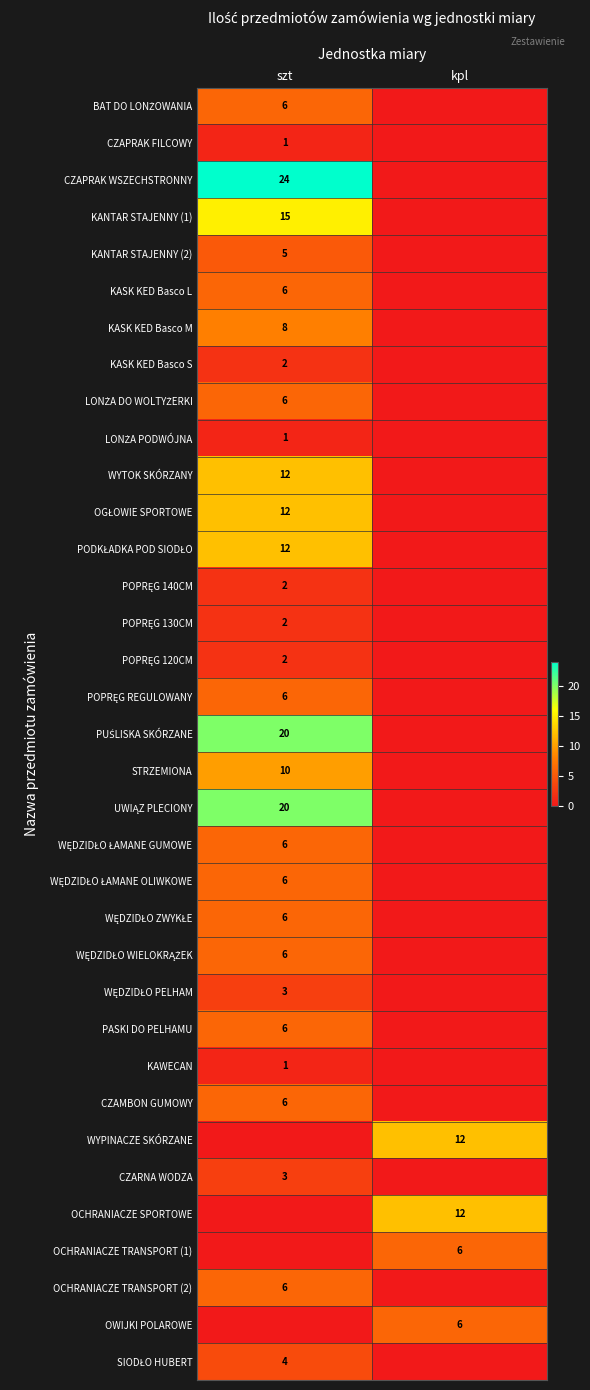

True or false: CZAPRAK WSZECHSTRONNY has a value of 14 at szt.

False